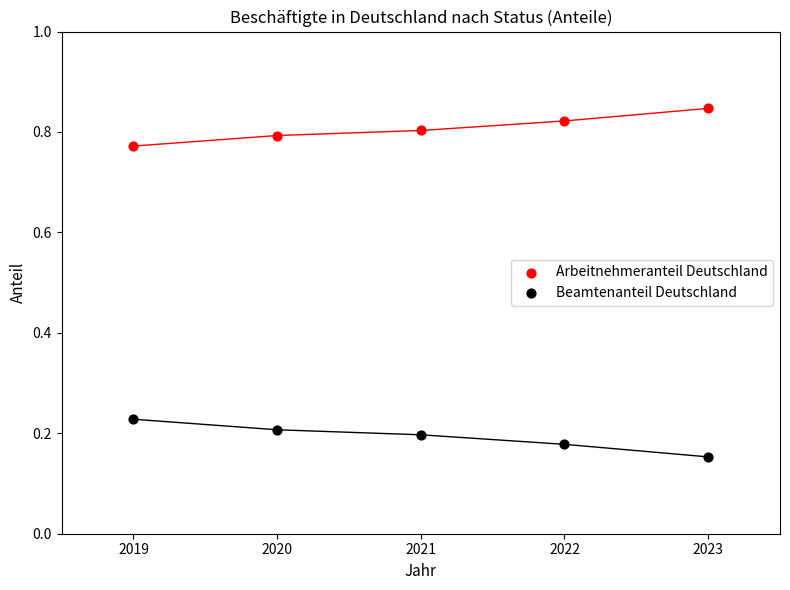

What are all the series names shown in the legend?

Arbeitnehmeranteil Deutschland, Beamtenanteil Deutschland